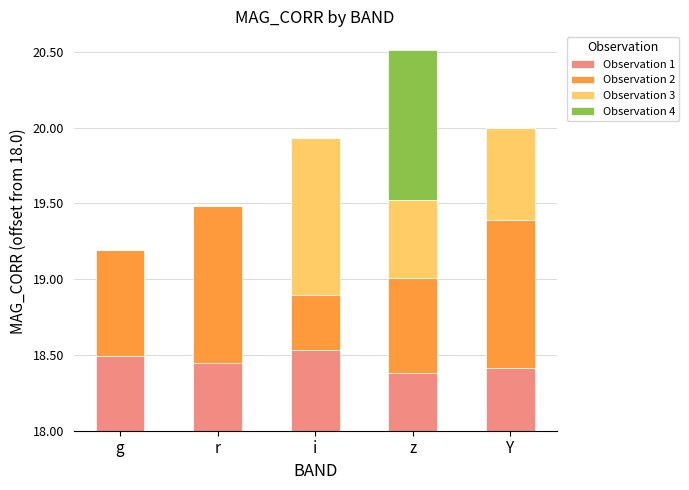

Between r and z, which series saw the biggest shift?

Observation 4